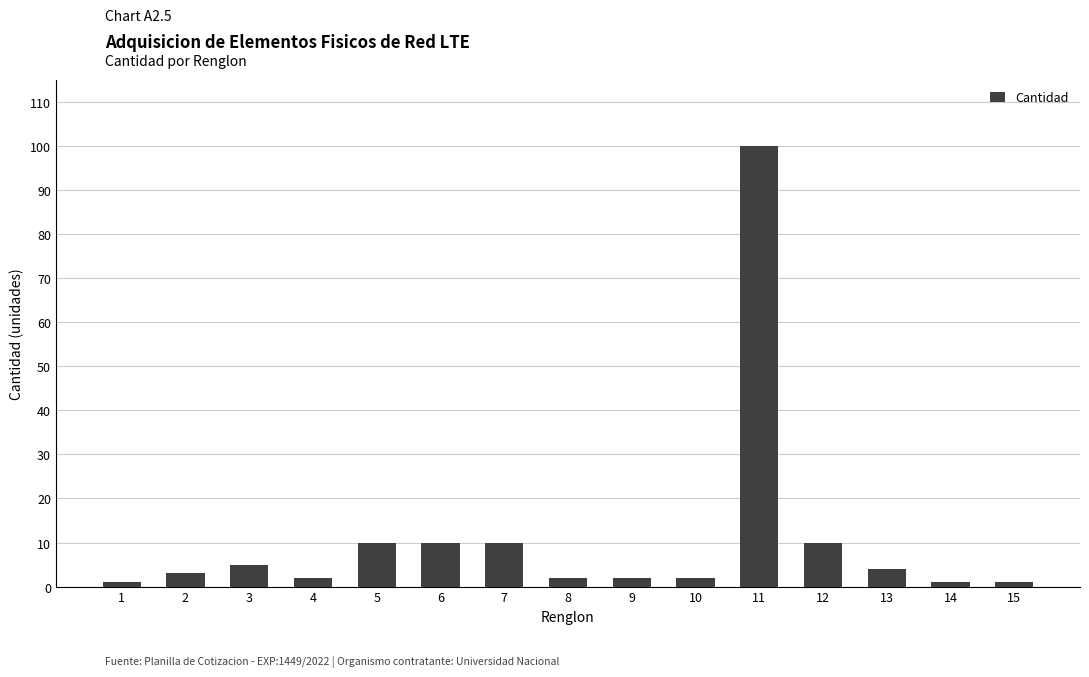

The chart shows a value of 100 at 11. True or false?

True